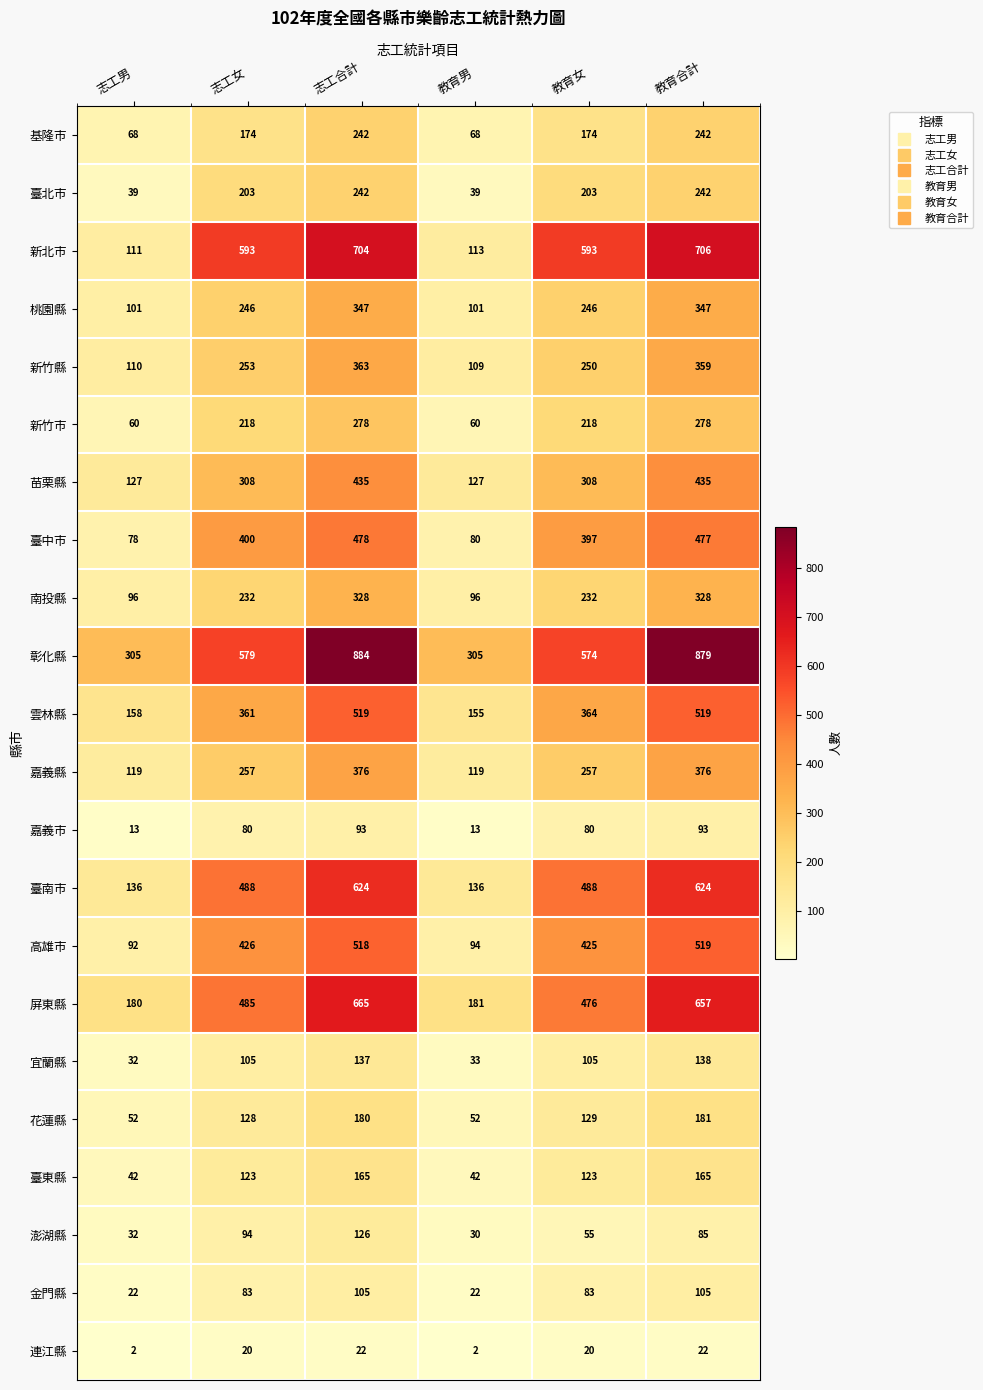

Count the number of categories in the chart.

6